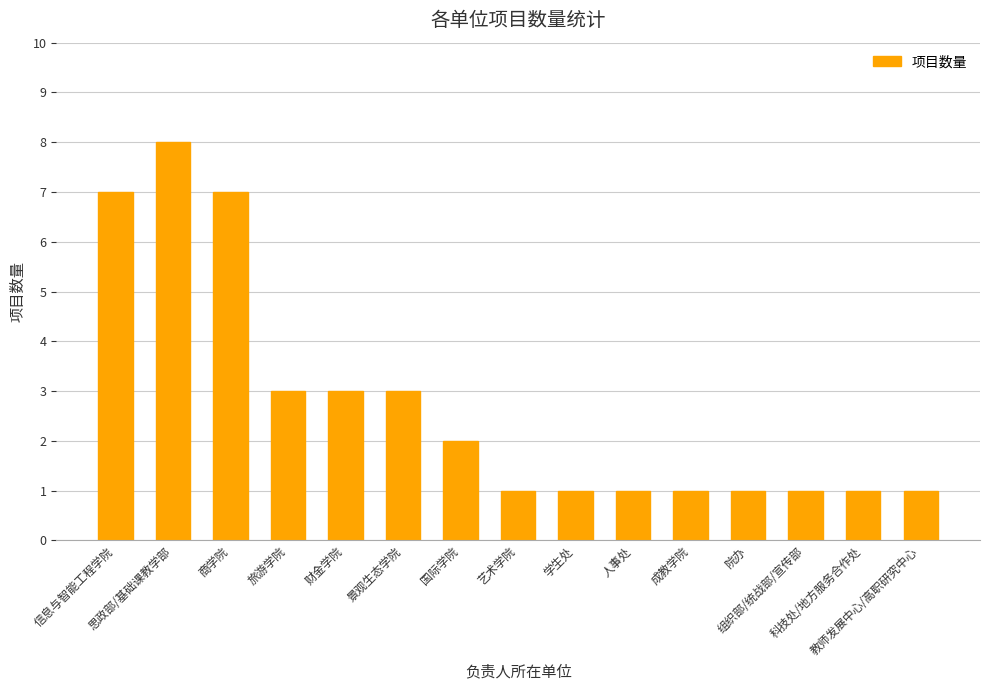

Is it true that the value at 信息与智能工程学院 is 11?

False